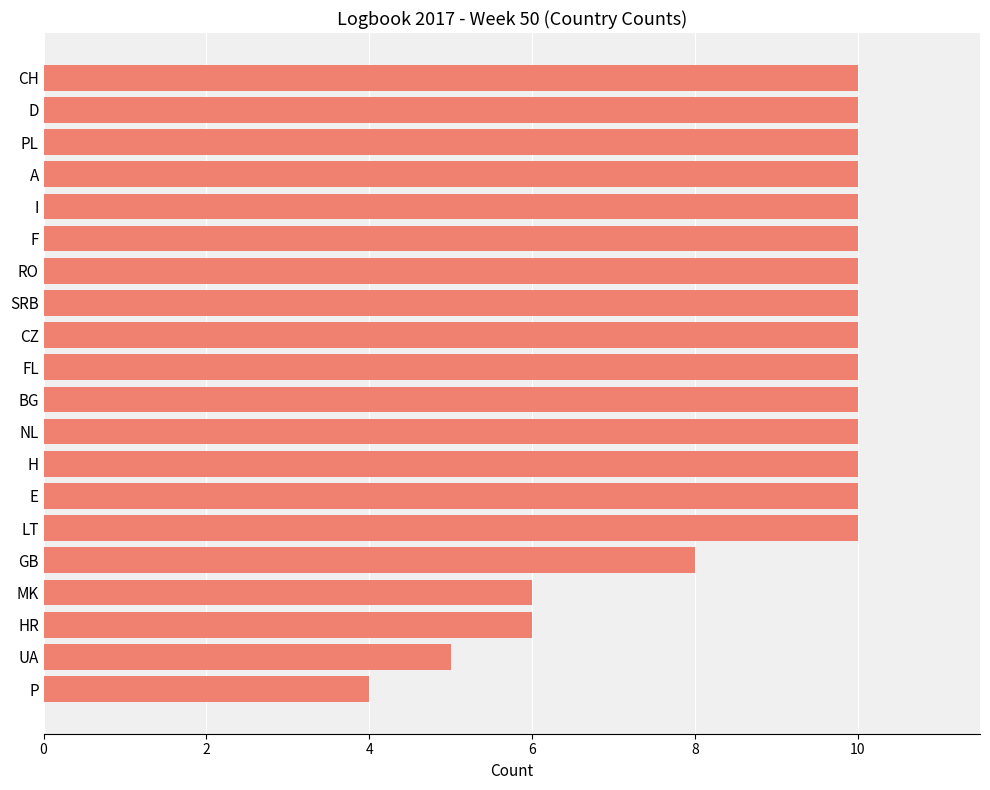

What is the ratio of the value at GB to the value at H?

0.8